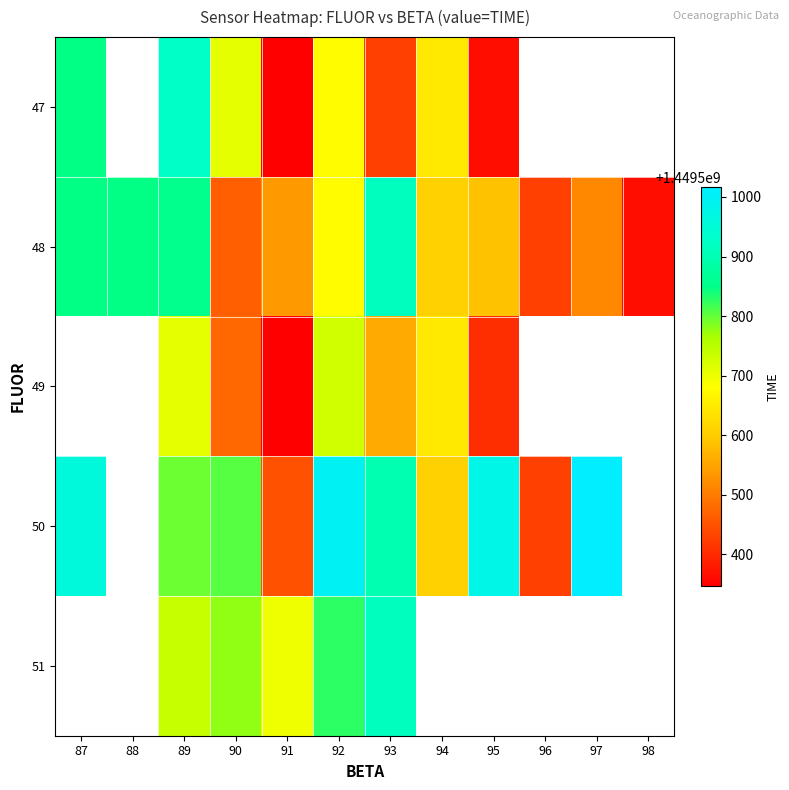

Which has a higher value, 91 or 93?

93